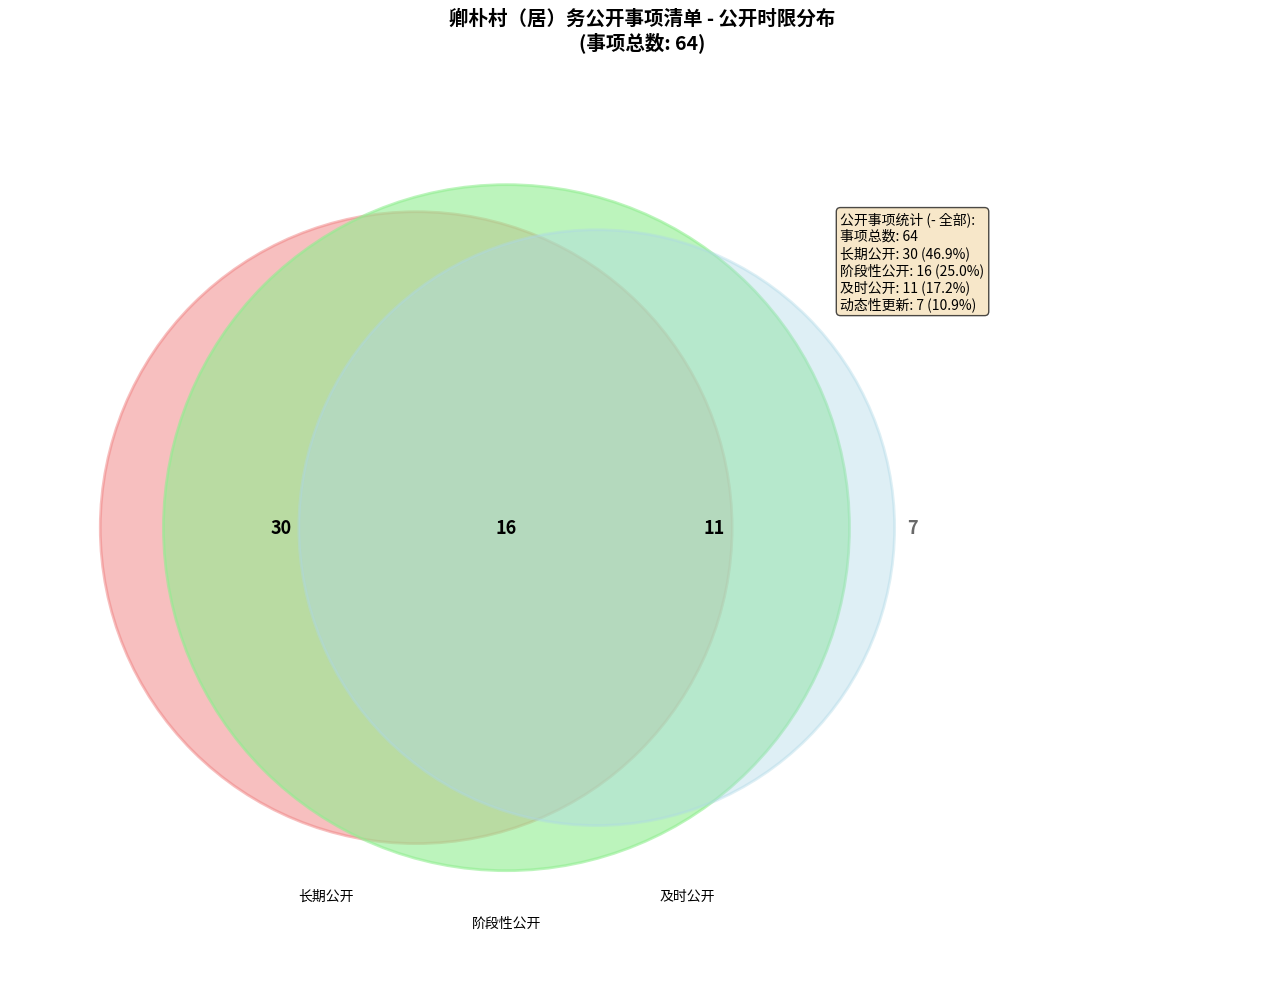

Is 及时公开 the majority of the pie?

No